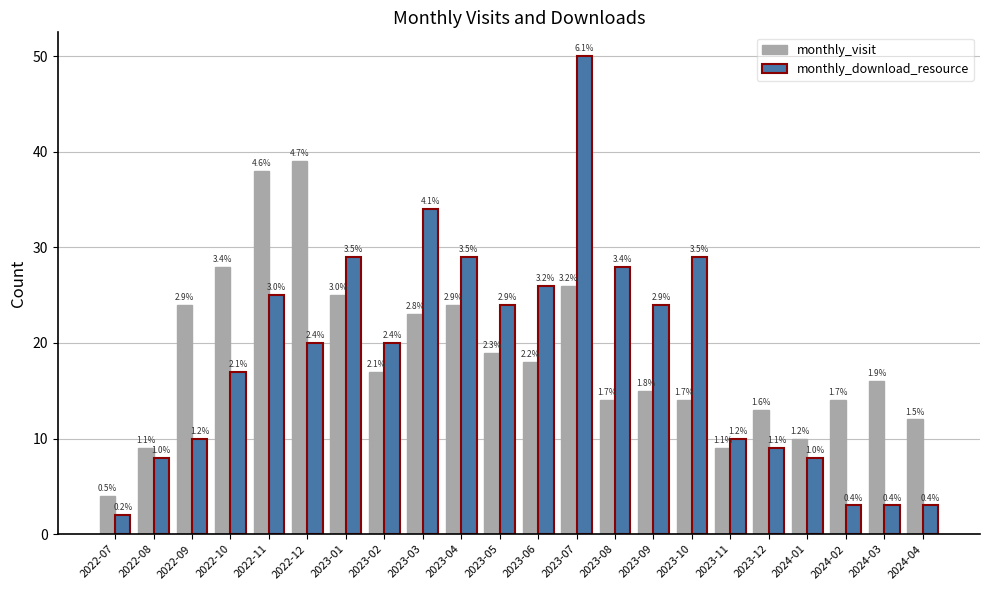

What is the value of the monthly_download_resource bar at the 2nd from the left?

8